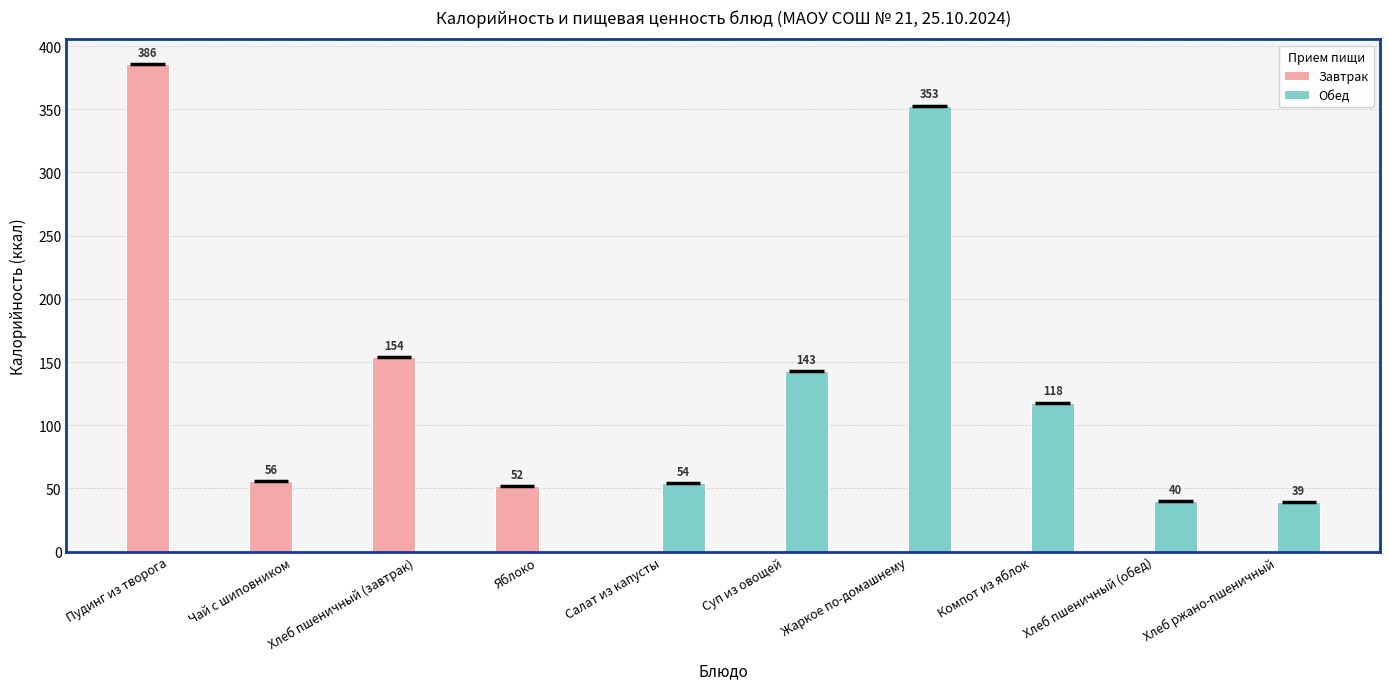

What are all the series names shown in the legend?

Завтрак, Обед